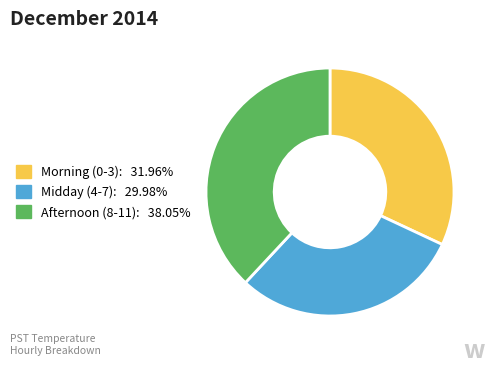

Is there a majority slice in this chart?

No